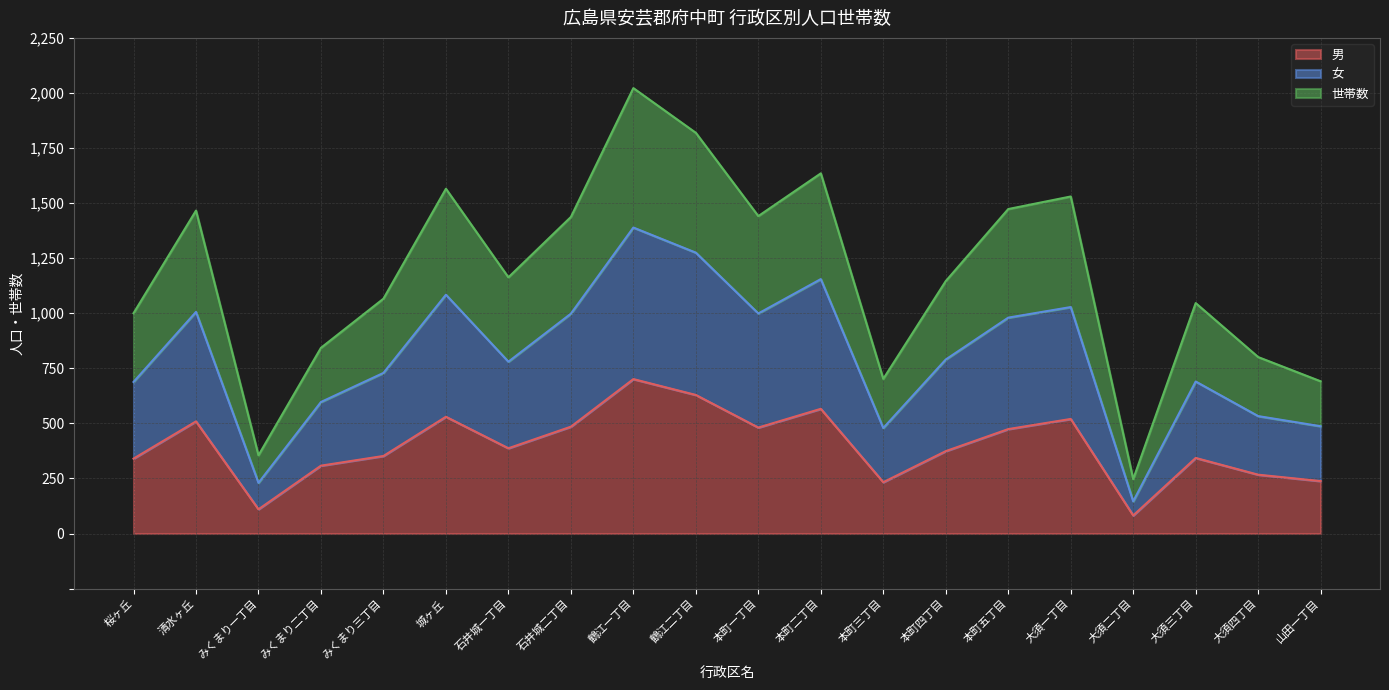

True or false: 世帯数 and 男 intersect in this chart.

False